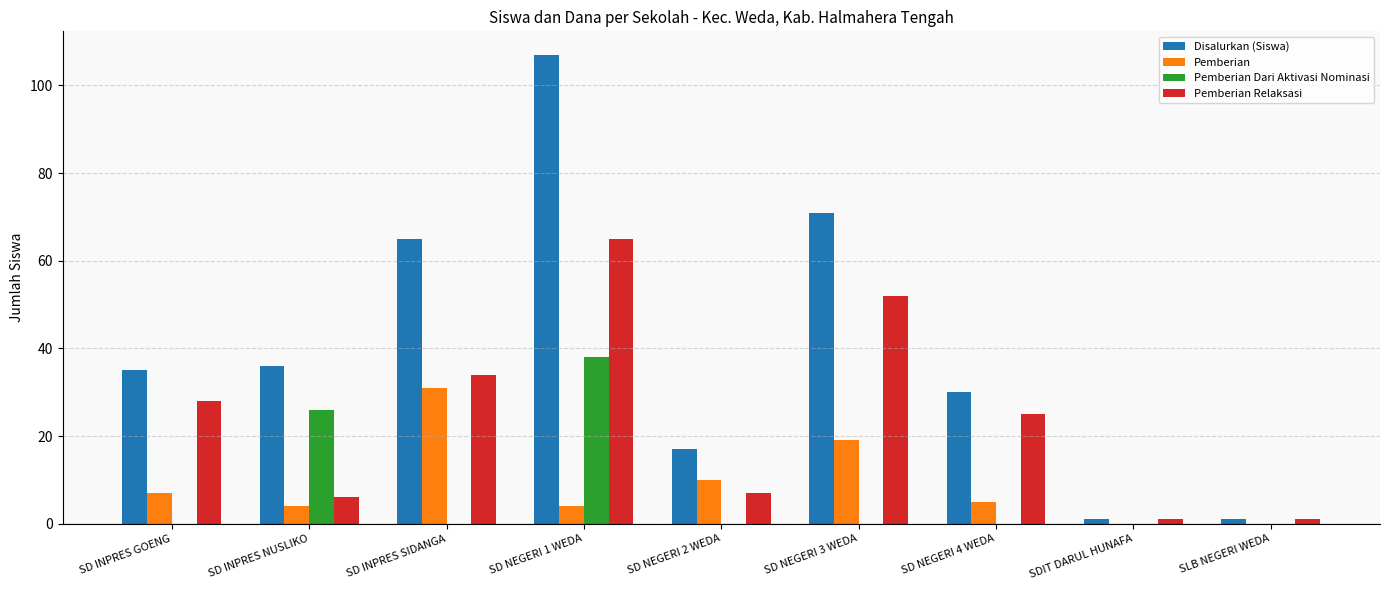

What are all the series names shown in the legend?

Disalurkan (Siswa), Pemberian, Pemberian Dari Aktivasi Nominasi, Pemberian Relaksasi